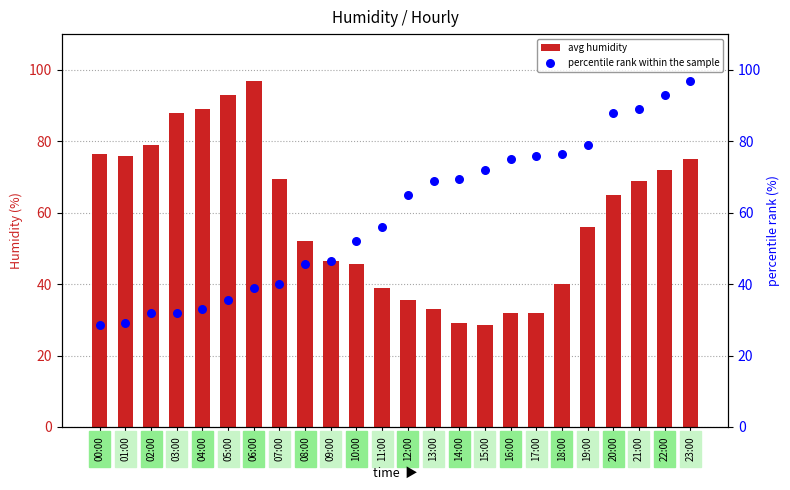

What are all the series names shown in the legend?

avg humidity, percentile rank within the sample